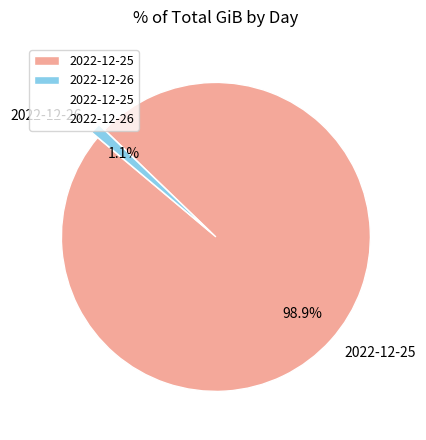

Combined, what portion of the pie is 2022-12-25 and 2022-12-26?

100.0%